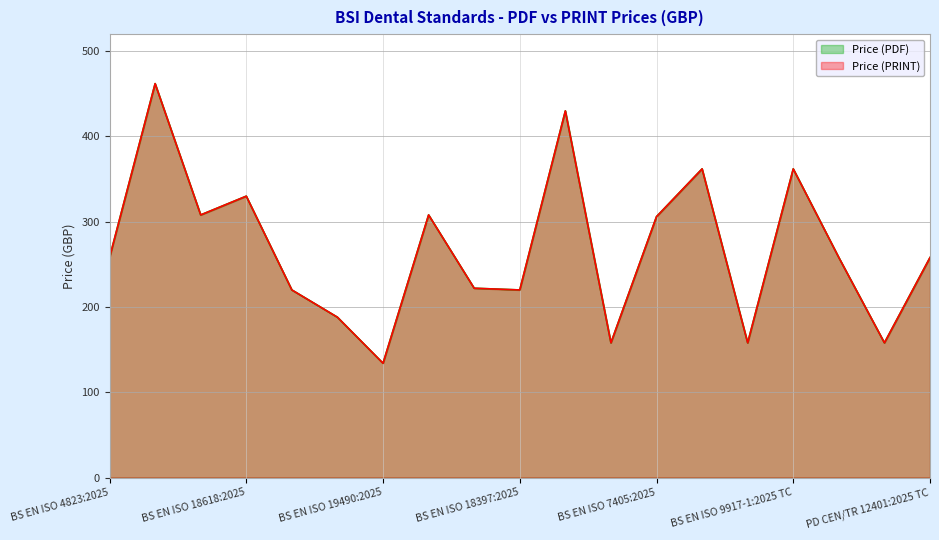

What is the label of the 9th point from the left?

BS EN ISO 16408:2025 TC